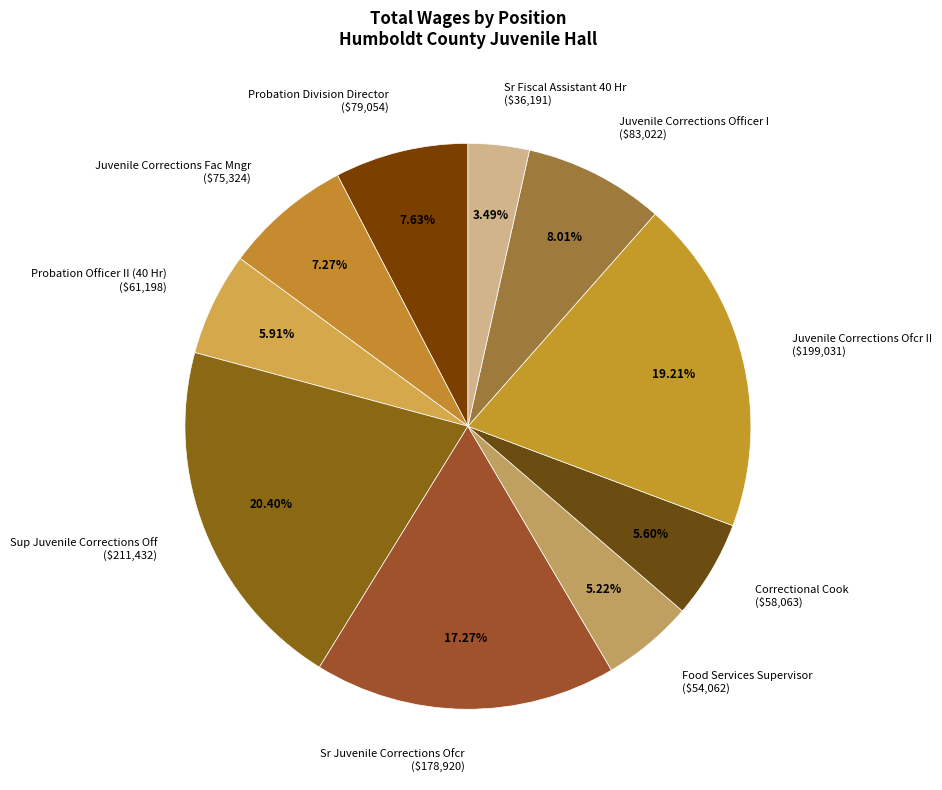

What percentage is the Probation Officer II (40 Hr) slice, to the nearest percent?

6%